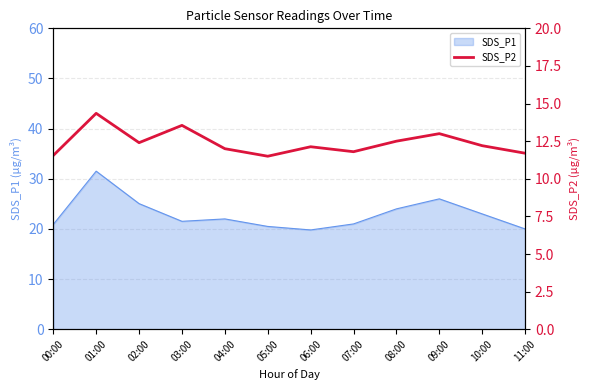

The chart shows a value of 6.0 at 02:00. True or false?

False